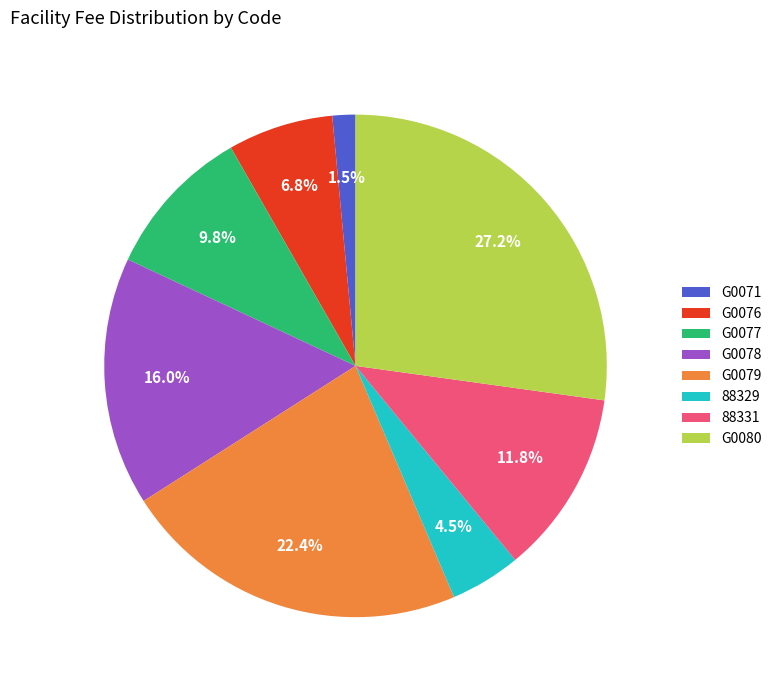

Rank the categories by value from highest to lowest.

G0080, G0079, G0078, 88331, G0077, G0076, 88329, G0071